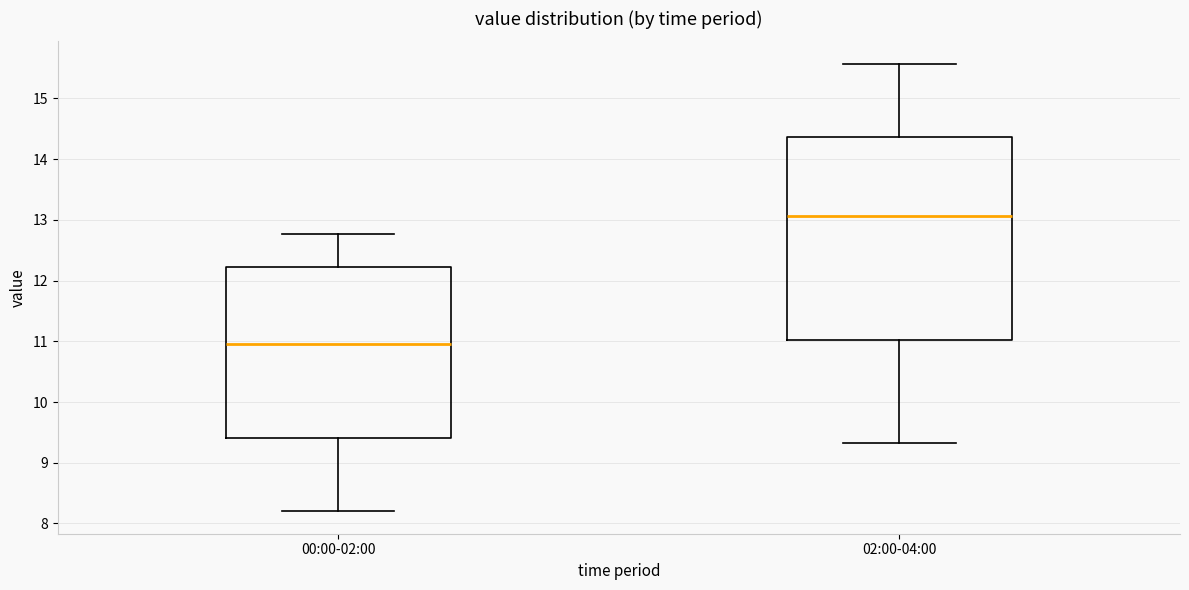

Comparing the boxes themselves (not the whiskers), which one is the tallest?

02:00-04:00